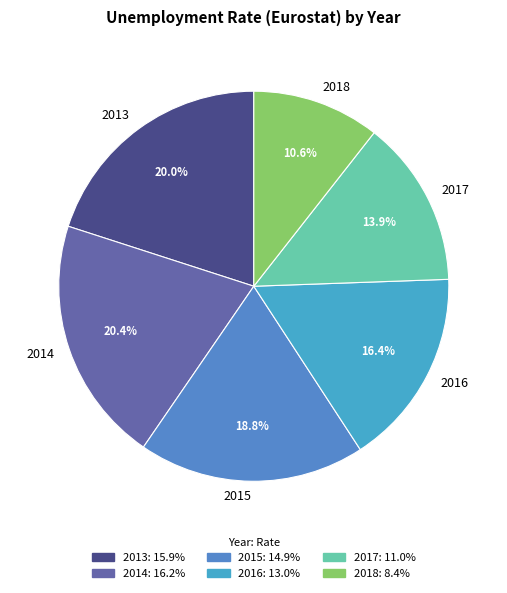

True or false: 2014 accounts for 14% of the total.

False